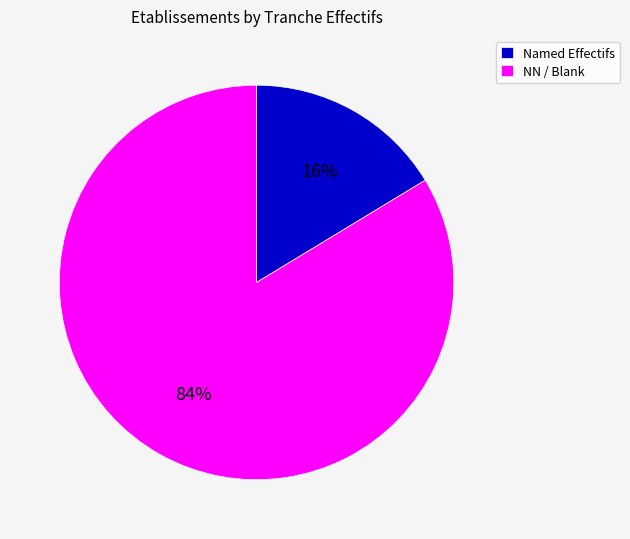

Does NN / Blank represent more than half of the total?

Yes